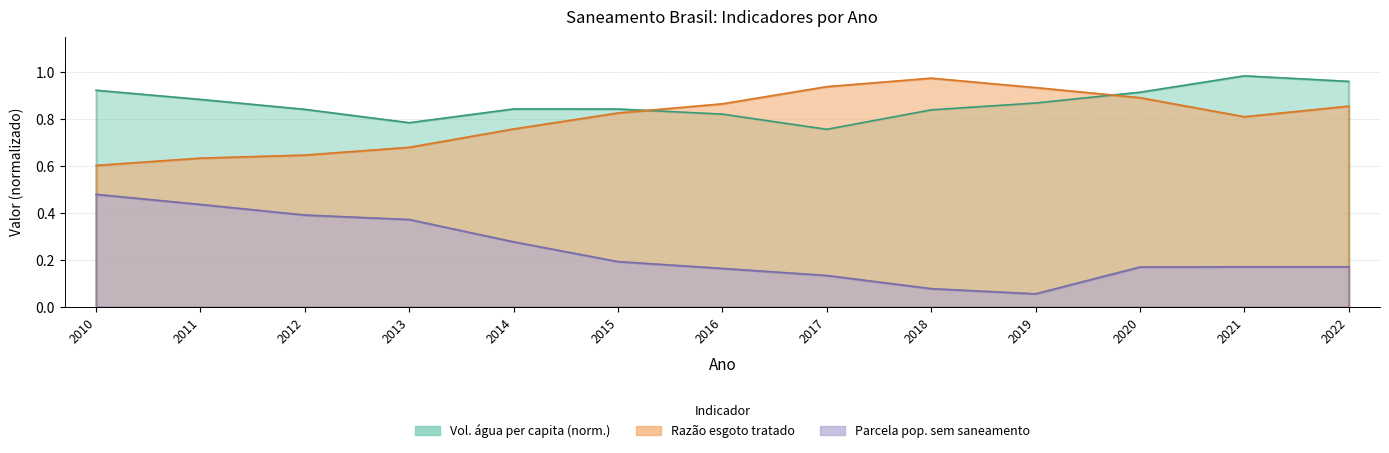

Does the chart display data point markers on the line(s)?

No